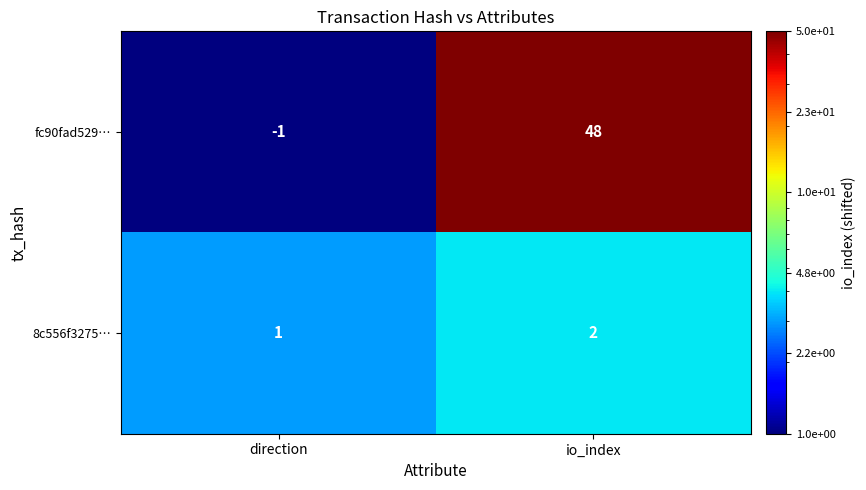

Reading right to left, list all the values displayed in this chart.

fc90fad529…: 48	-1
8c556f3275…: 2	1